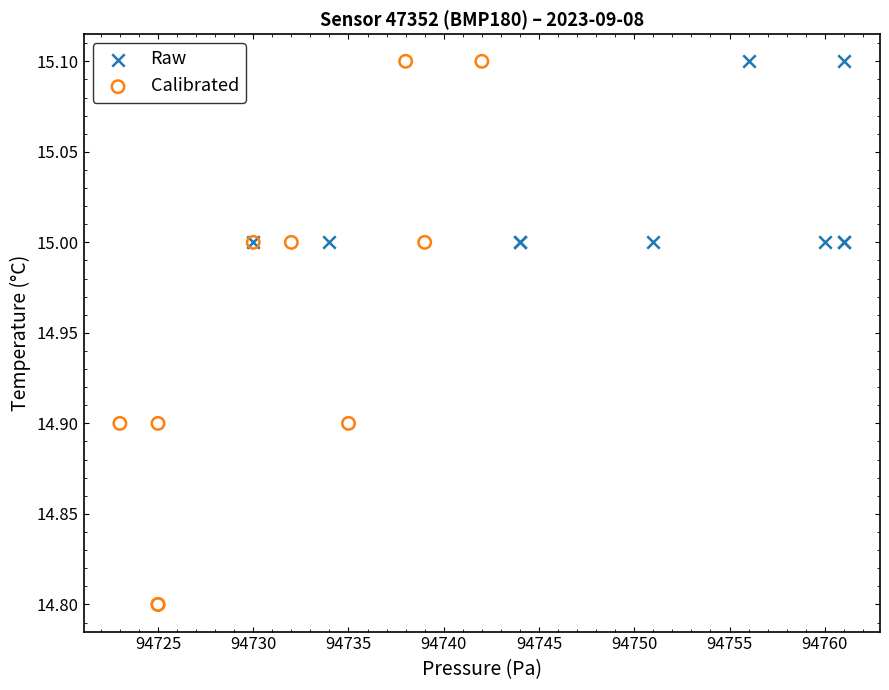

Which series contains the lowest Y value?

Calibrated